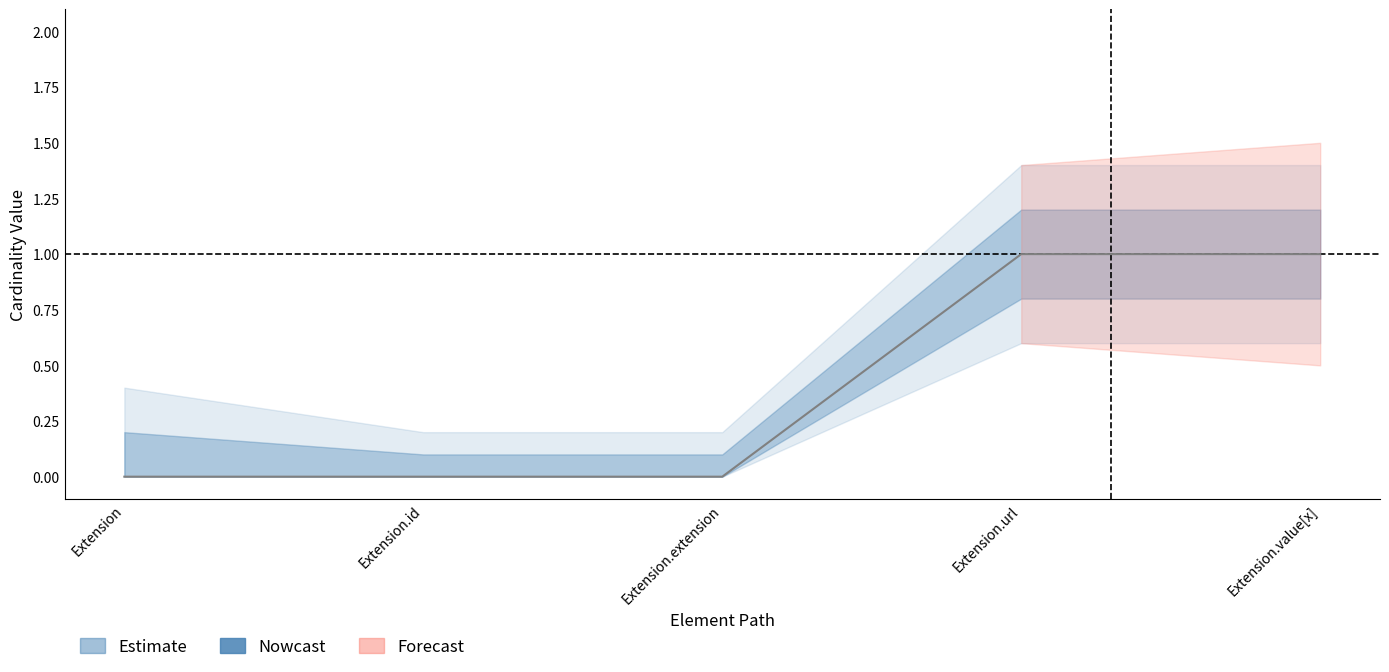

What is the greatest value displayed?

1